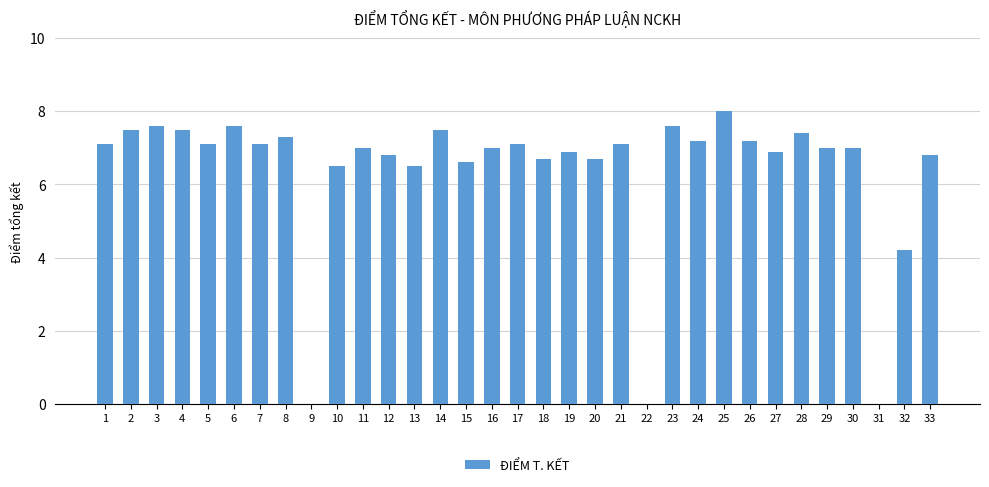

What is the change in value from 27 to 31?

-6.9